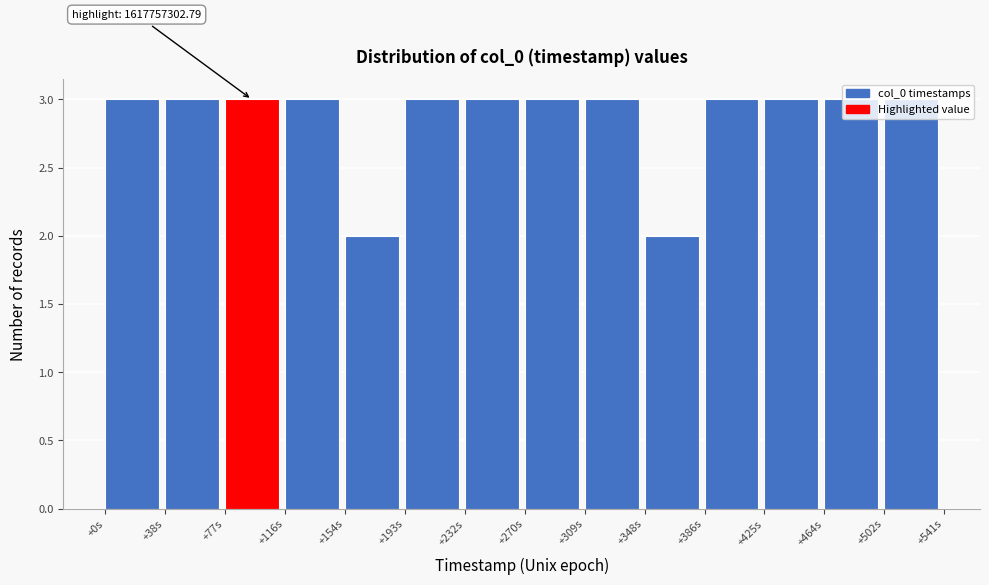

What is the label of the 4th bar from the right?

+386s